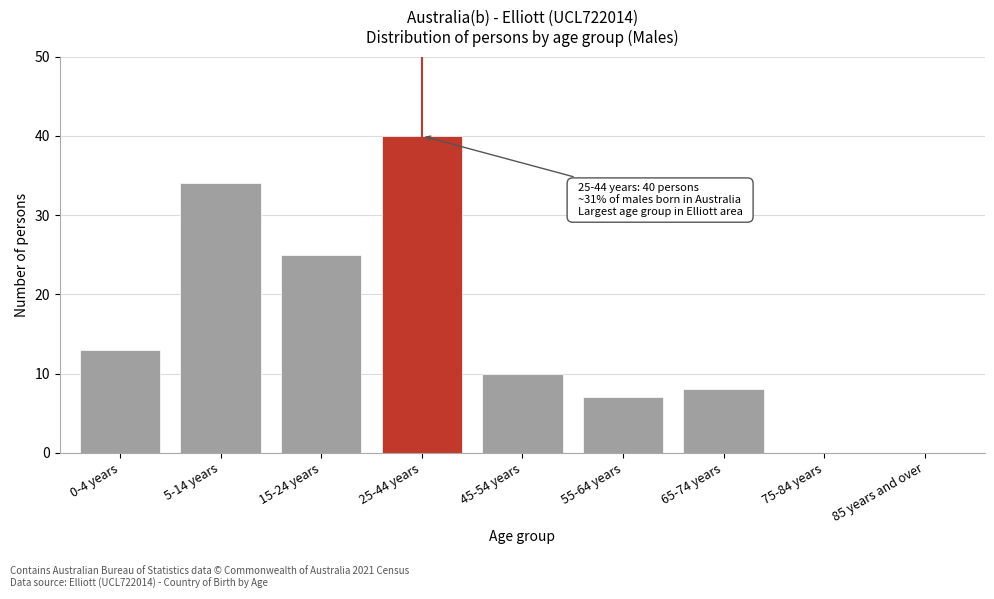

Reading right to left, transcribe all the data shown in this chart.

85 years and over=0	75-84 years=0	65-74 years=8	55-64 years=7	45-54 years=10	25-44 years=40	15-24 years=25	5-14 years=34	0-4 years=13